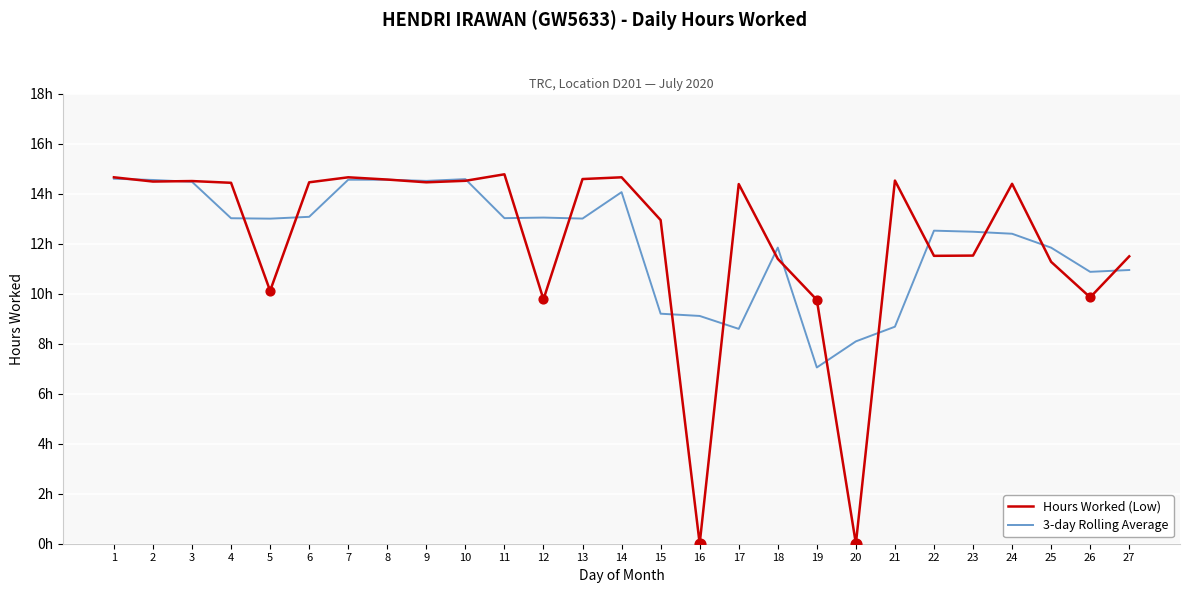

What are all the series names shown in the legend?

Hours Worked (Low), 3-day Rolling Average